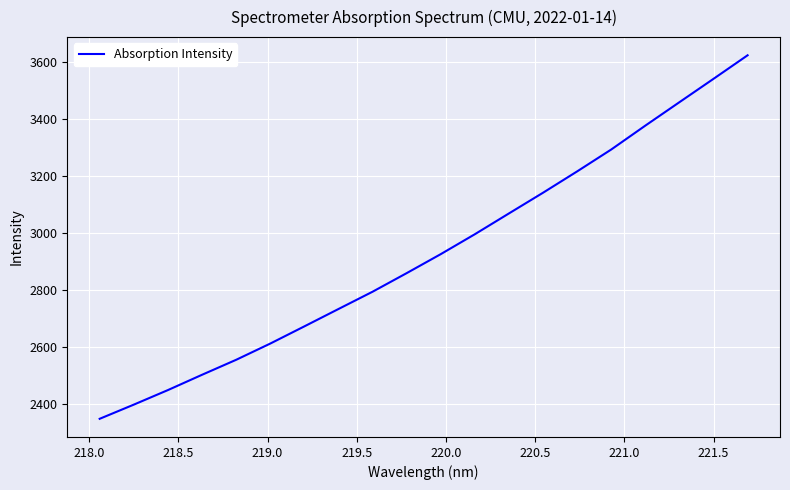

How many lines are shown in the chart?

1